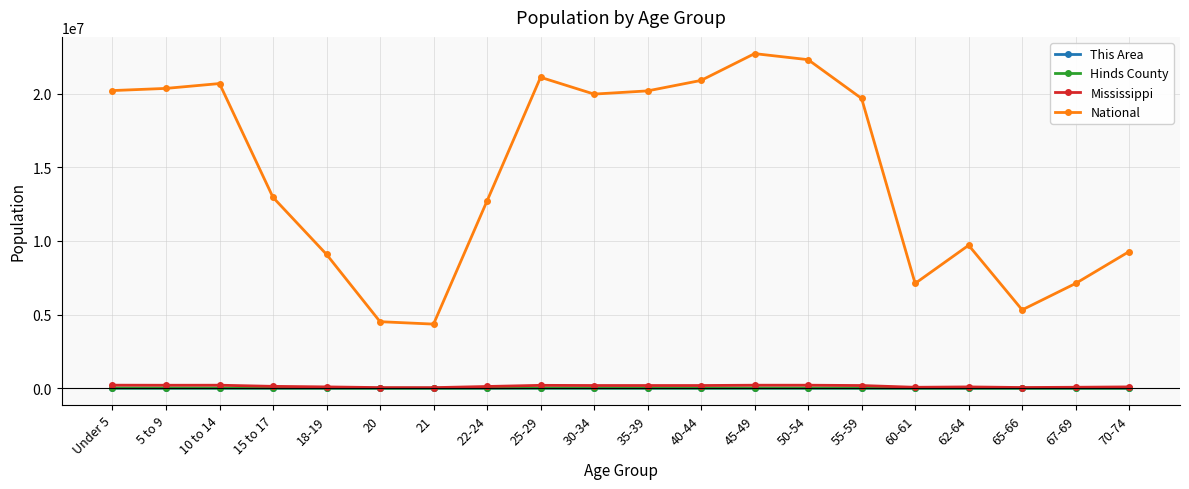

Which series has the largest range (max minus min)?

National